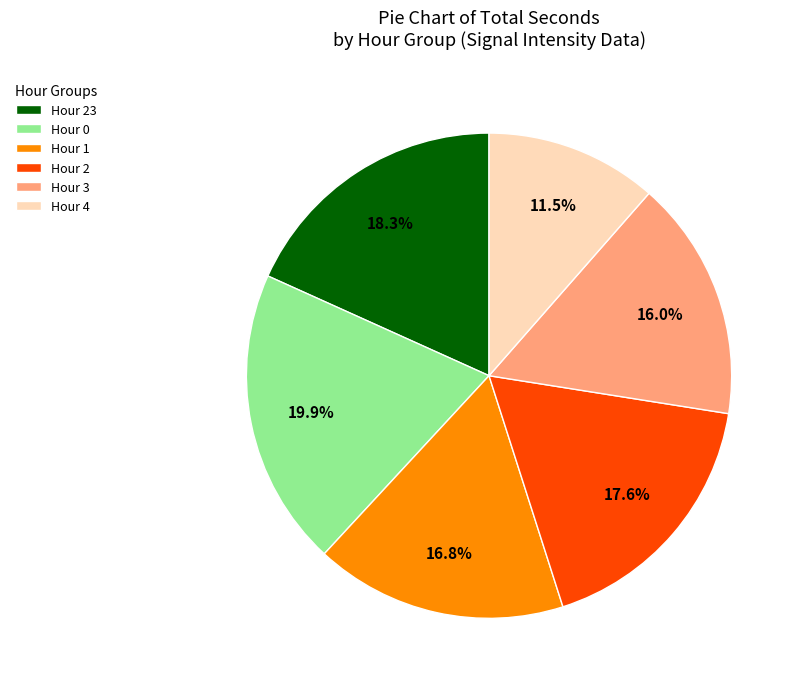

Approximately how many times larger is the value at Hour 2 compared to Hour 0?

0.9